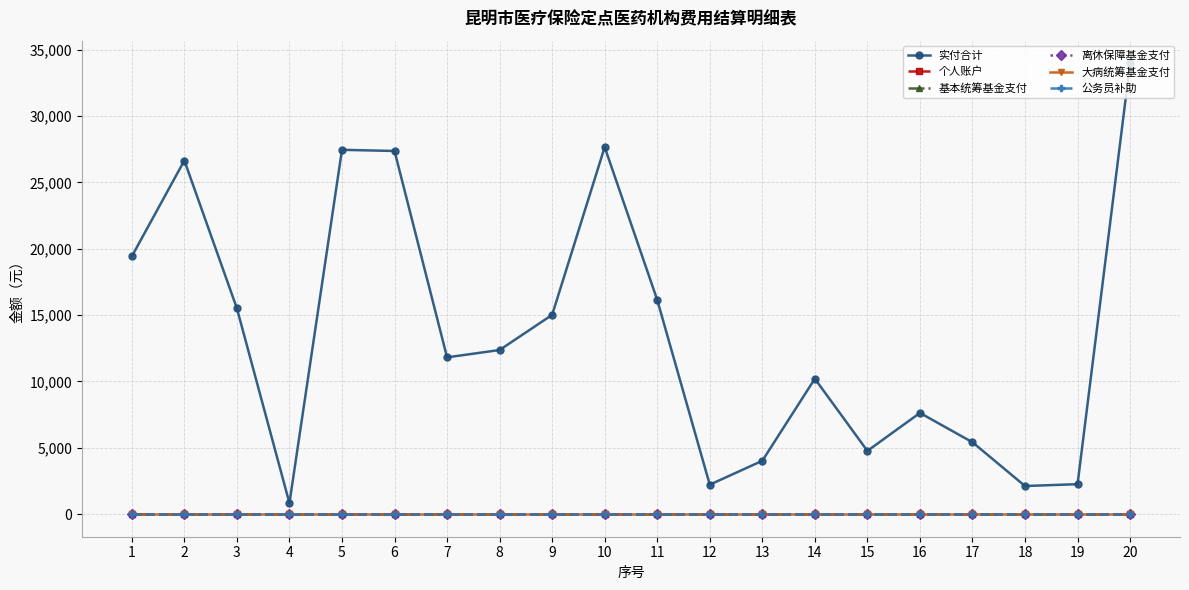

Does the chart have visible grid lines?

Yes